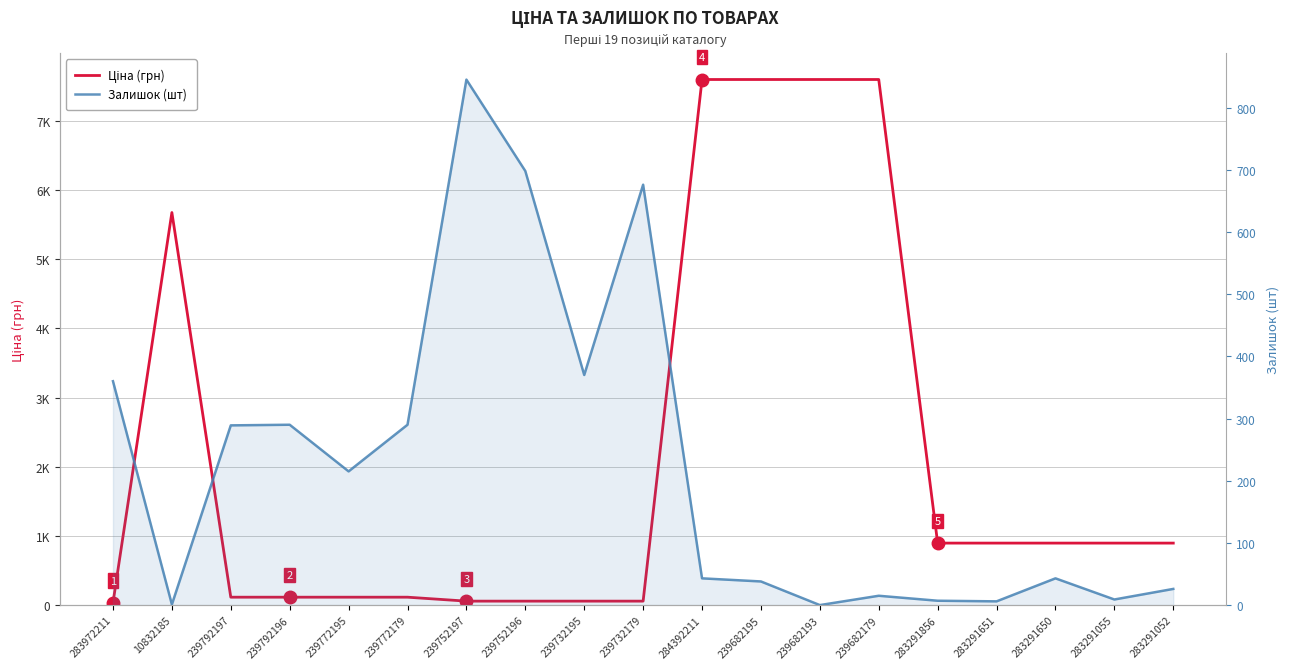

What is the label of the 9th point from the right?

284392211